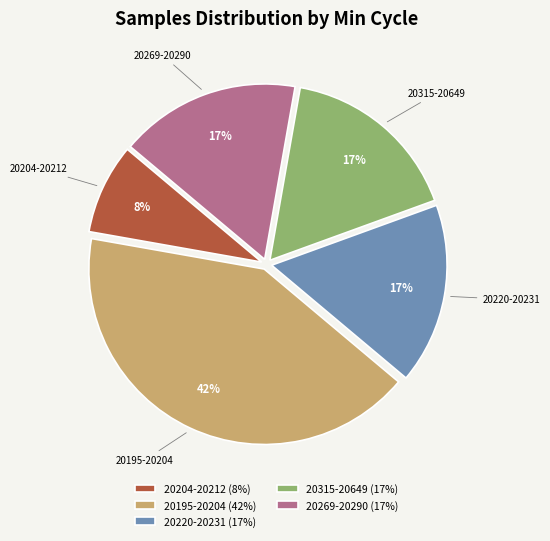

Is it true that 20204-20212 (8%) is 8% of the pie?

True